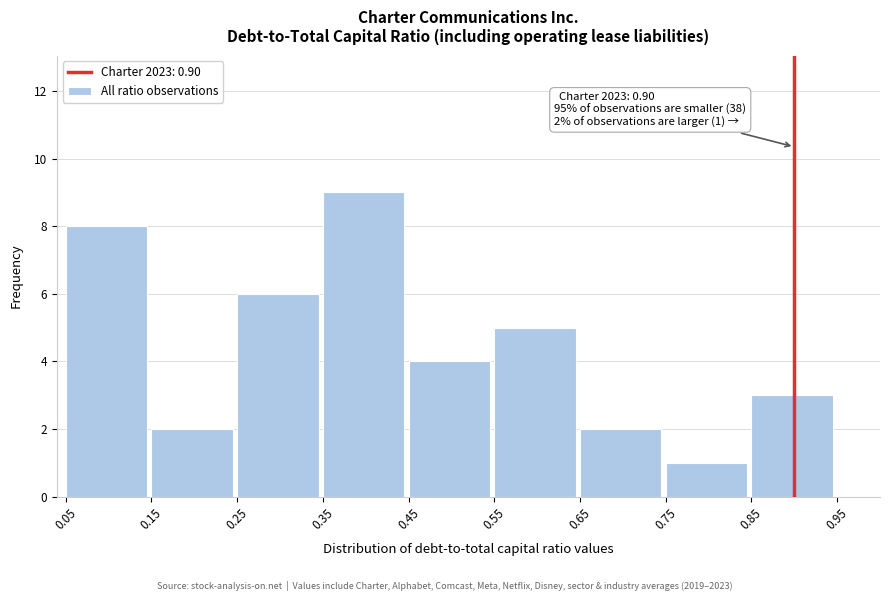

Over which range of the x-axis is the bar tallest?

0.35 to 0.45